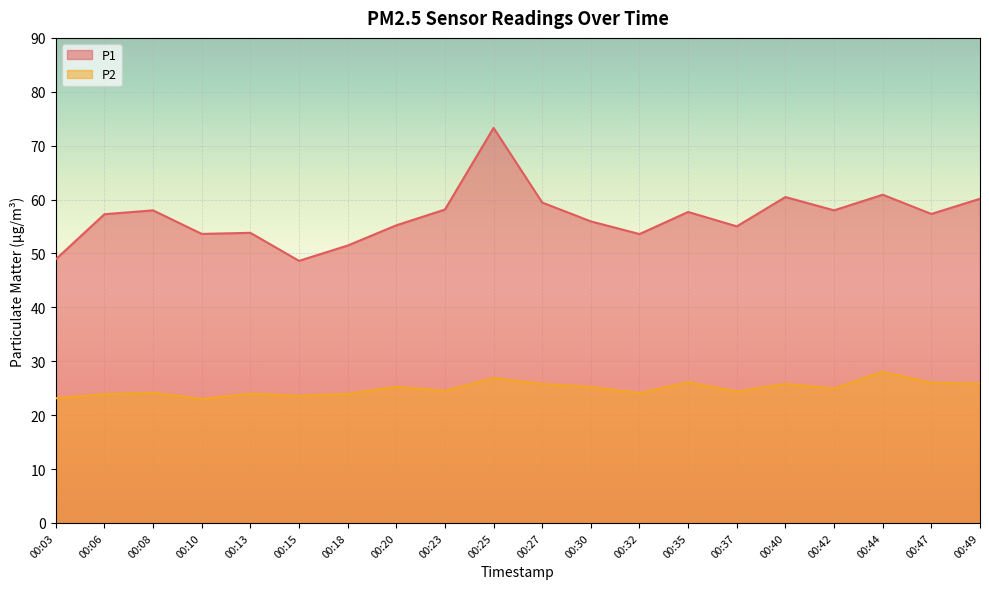

Reading left to right, what are all the values shown in this chart?

P1: 48.9	57.3	58.0	53.6	53.8	48.6	51.5	55.2	58.1	73.3	59.5	56.0	53.6	57.7	55.0	60.5	58.0	60.9	57.3	60.1
P2: 23.1	23.9	24.2	23.0	24.0	23.6	23.9	25.2	24.5	26.9	25.8	25.2	24.1	26.1	24.4	25.8	24.9	28.1	26.0	25.9